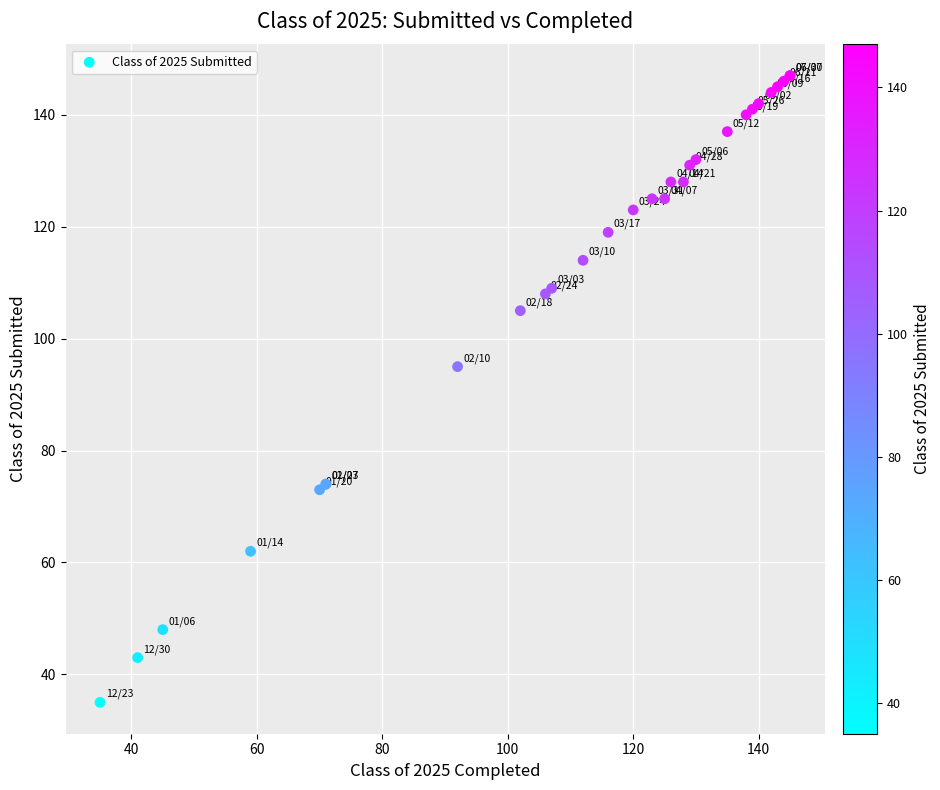

What Y value in the scatter plot is closest to 91?

95